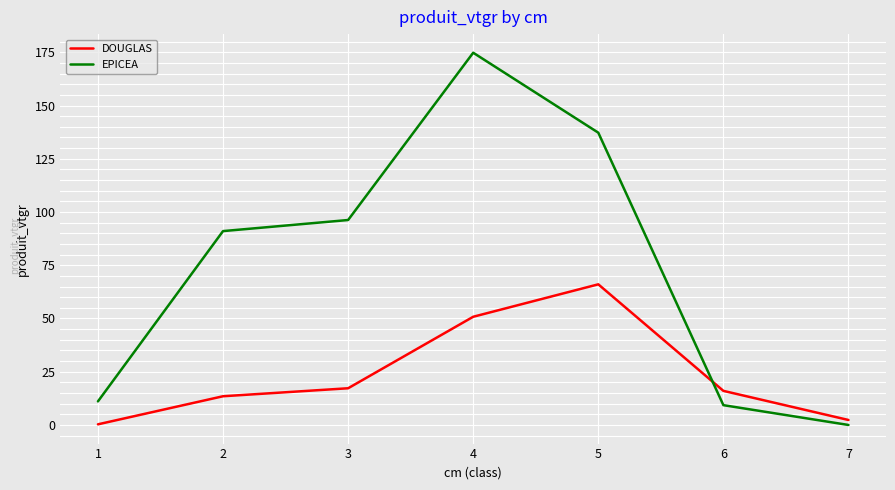

What is the maximum value for DOUGLAS?

66.0